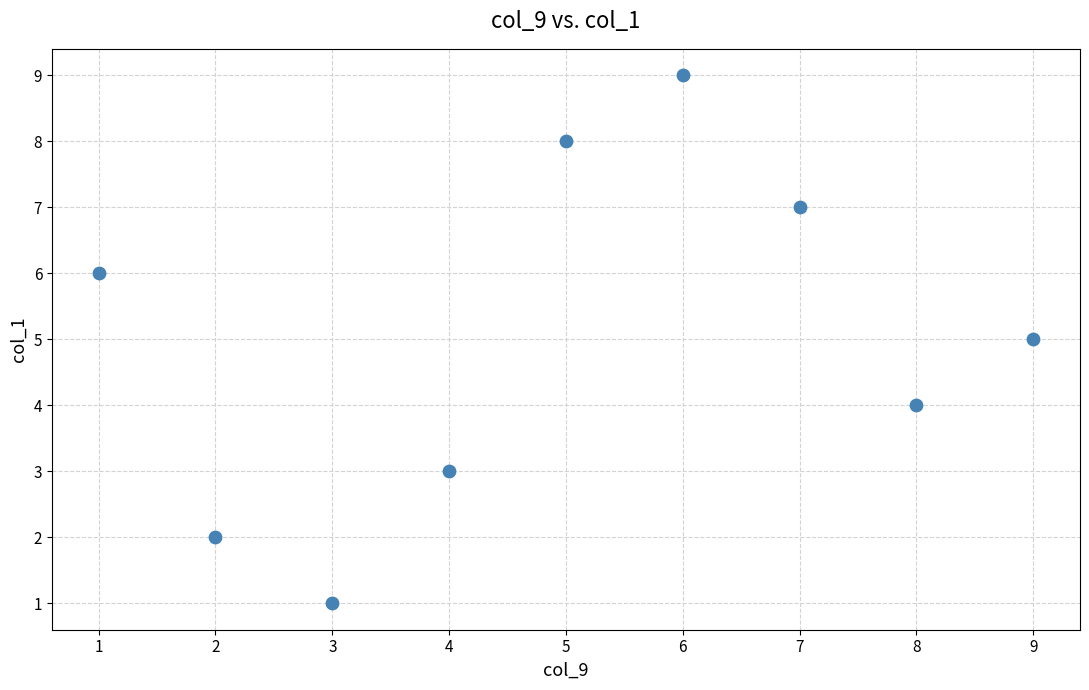

What is the average Y value?

5